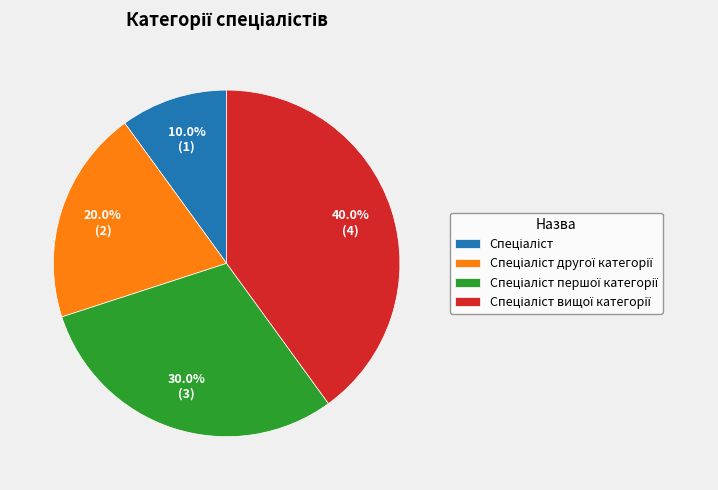

Does any single category account for the majority?

No